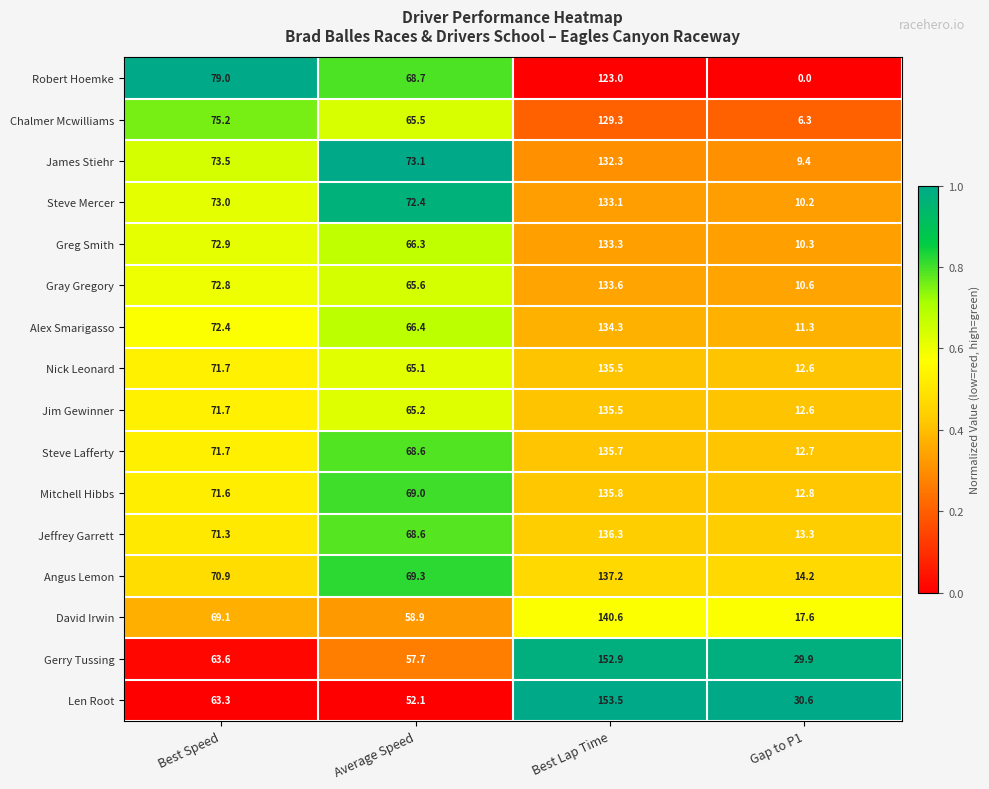

What is the total value across all series at Best Speed?

1143.7